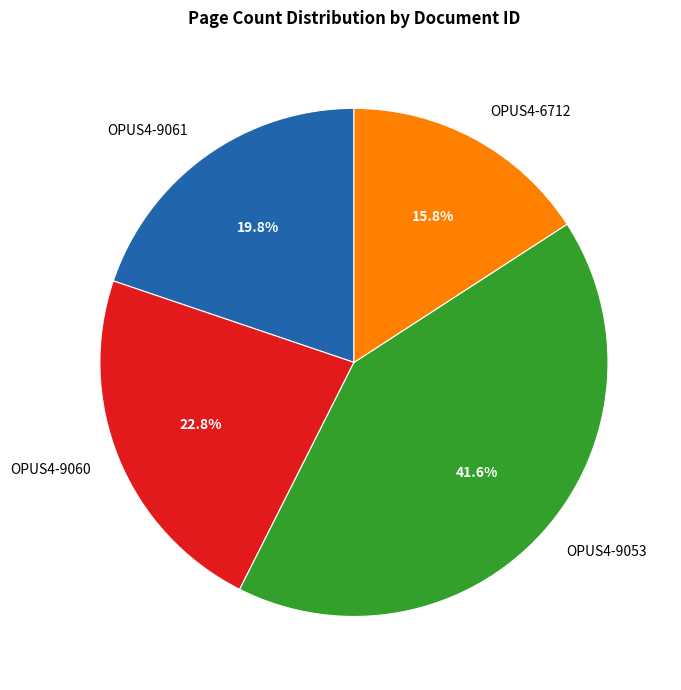

Combined, do OPUS4-9060 and OPUS4-6712 account for over 50%?

No